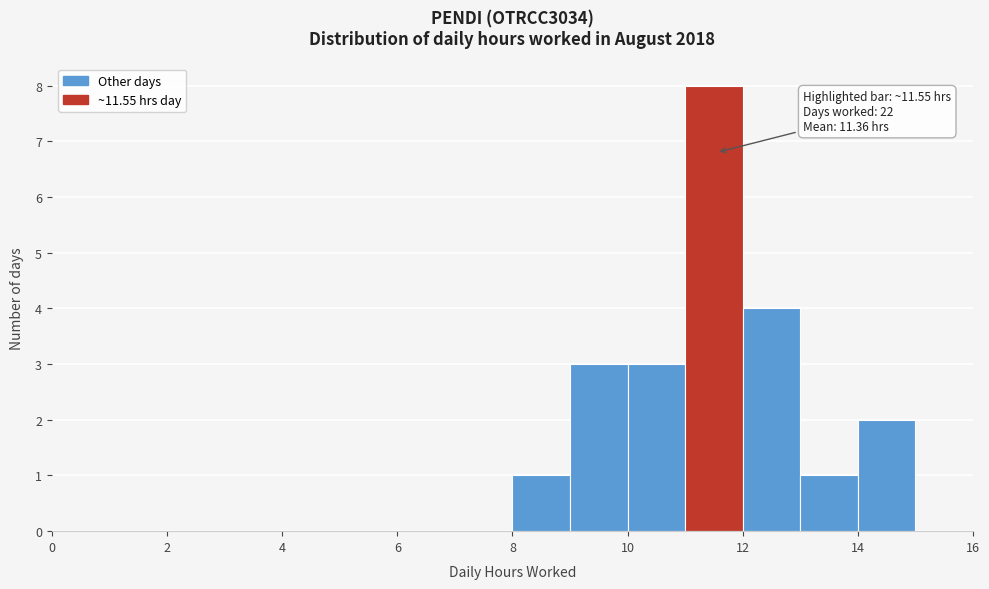

Over which range of the x-axis is the bar tallest?

11 to 12